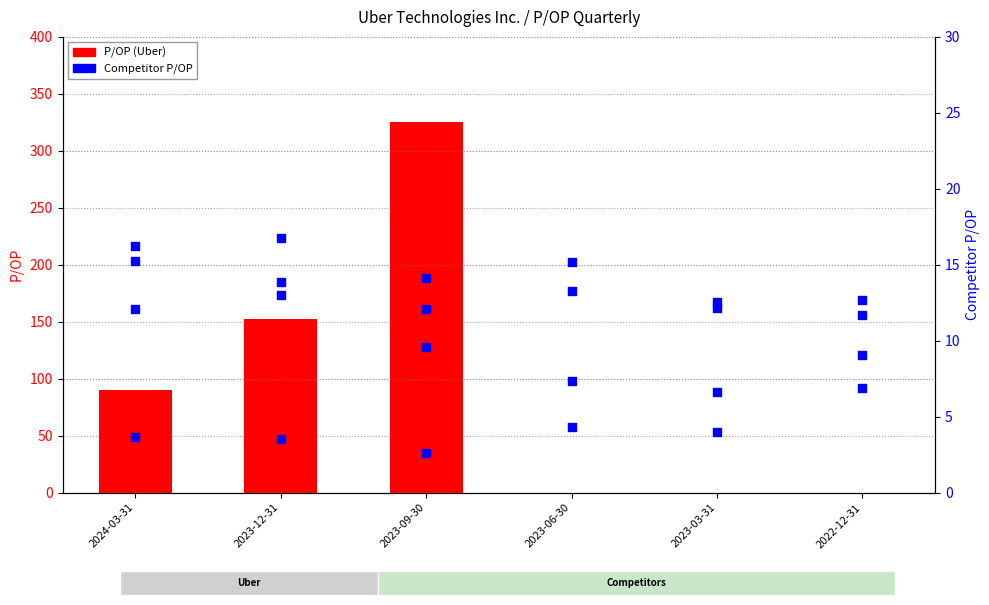

Which series contains the lowest Y value?

P/OP